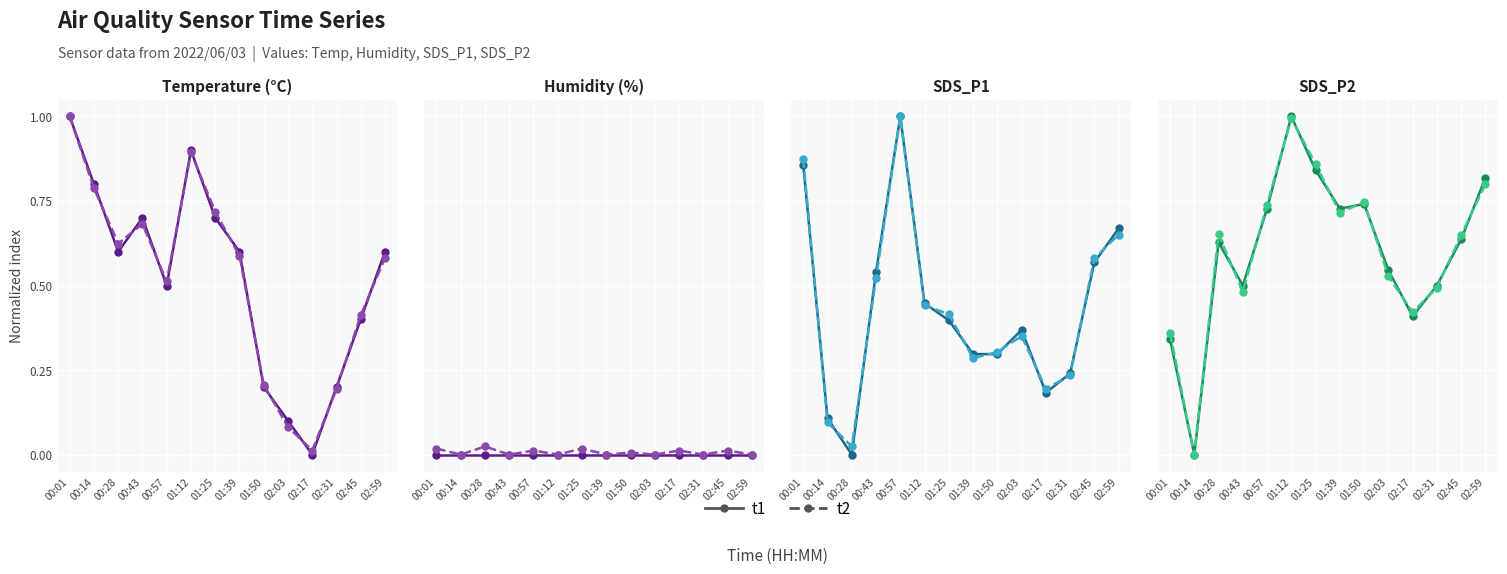

Does the chart display data point markers on the line(s)?

Yes